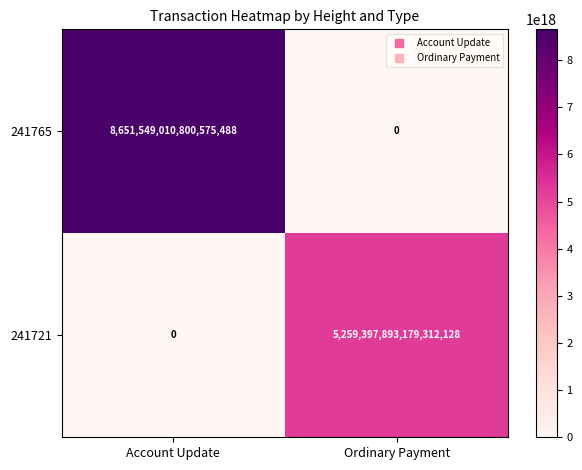

Which series has the largest range (max minus min)?

241765